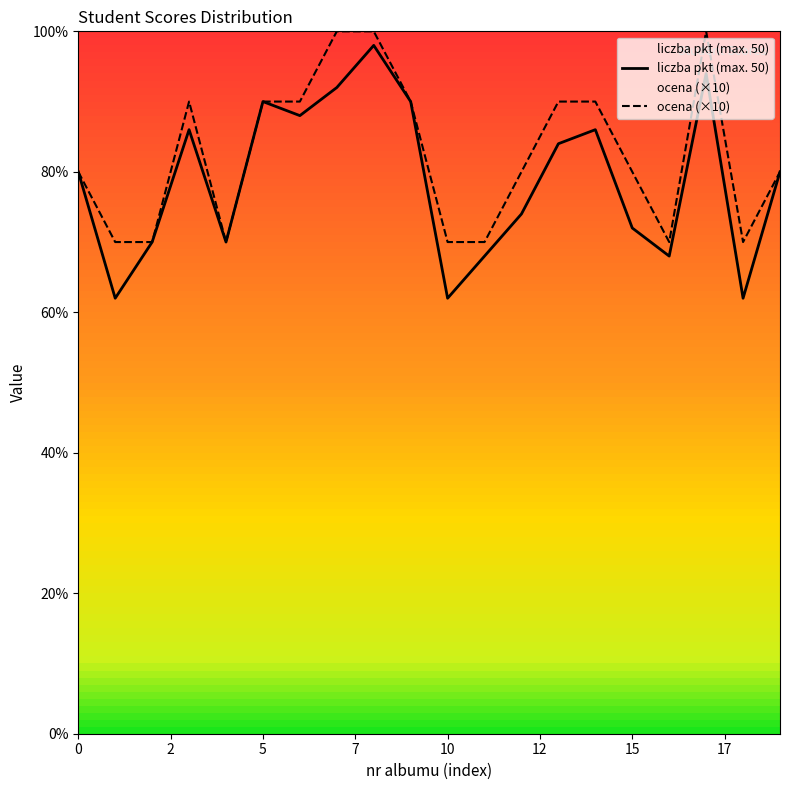

The value of ocena (×10) at 11 is 35. True or false?

True